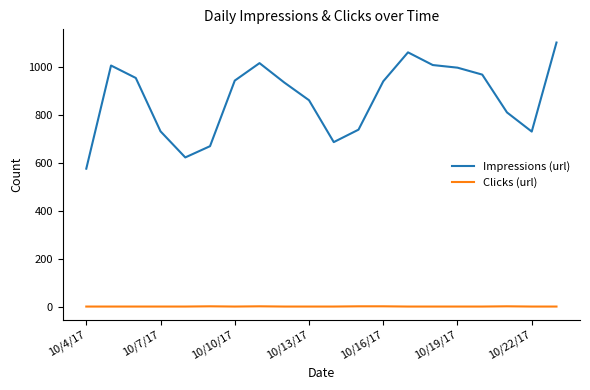

True or false: Clicks (url) has more than 1 interior local peaks.

True